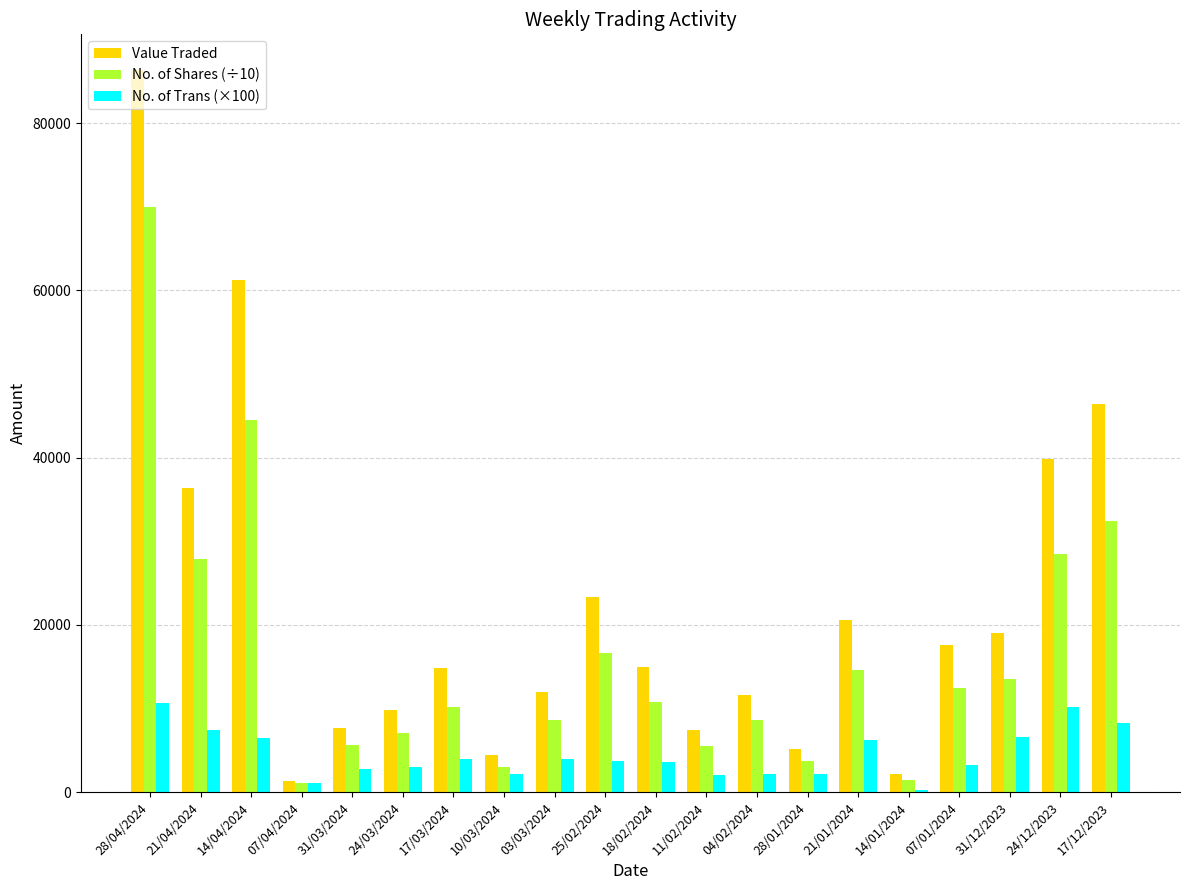

Which series has the largest total across all categories?

Value Traded